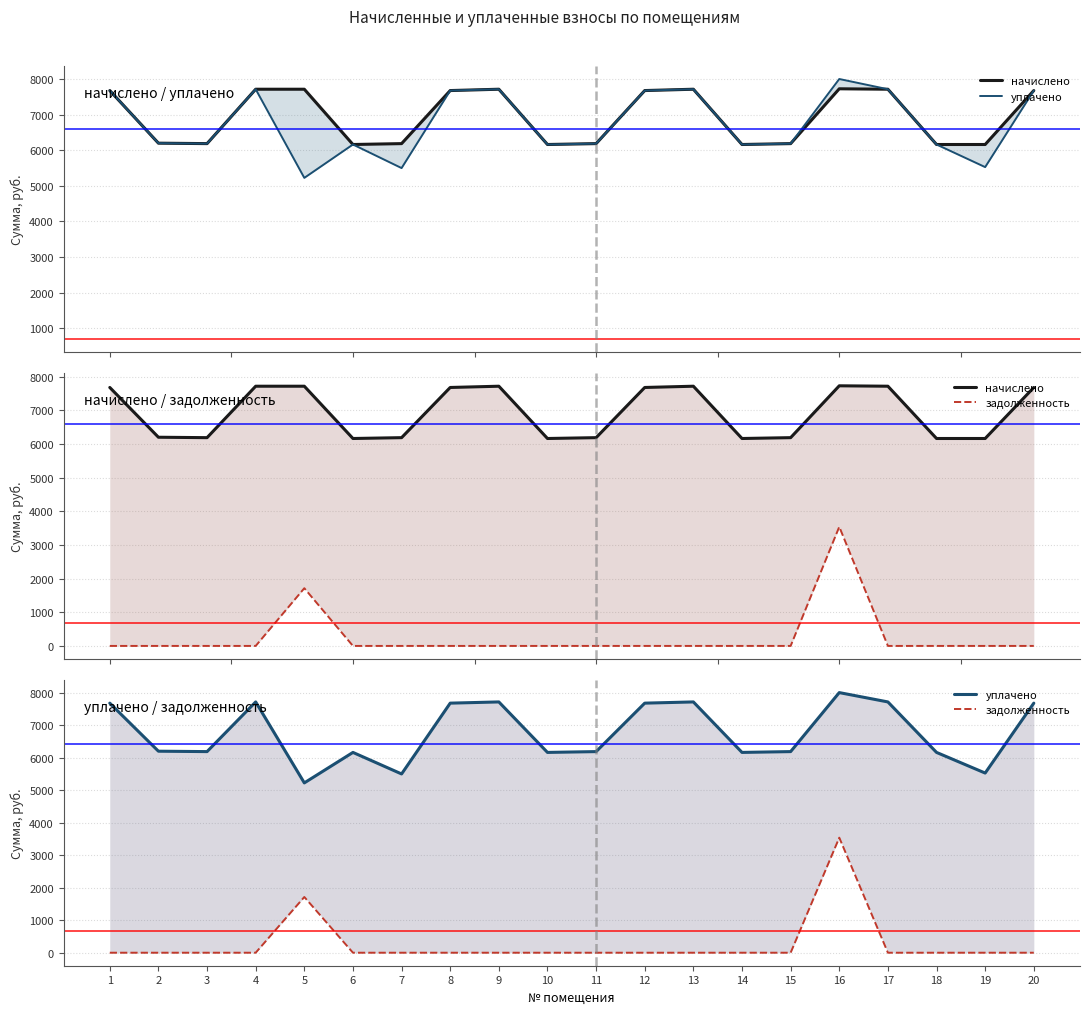

True or false: уплачено and задолженность intersect in this chart.

False